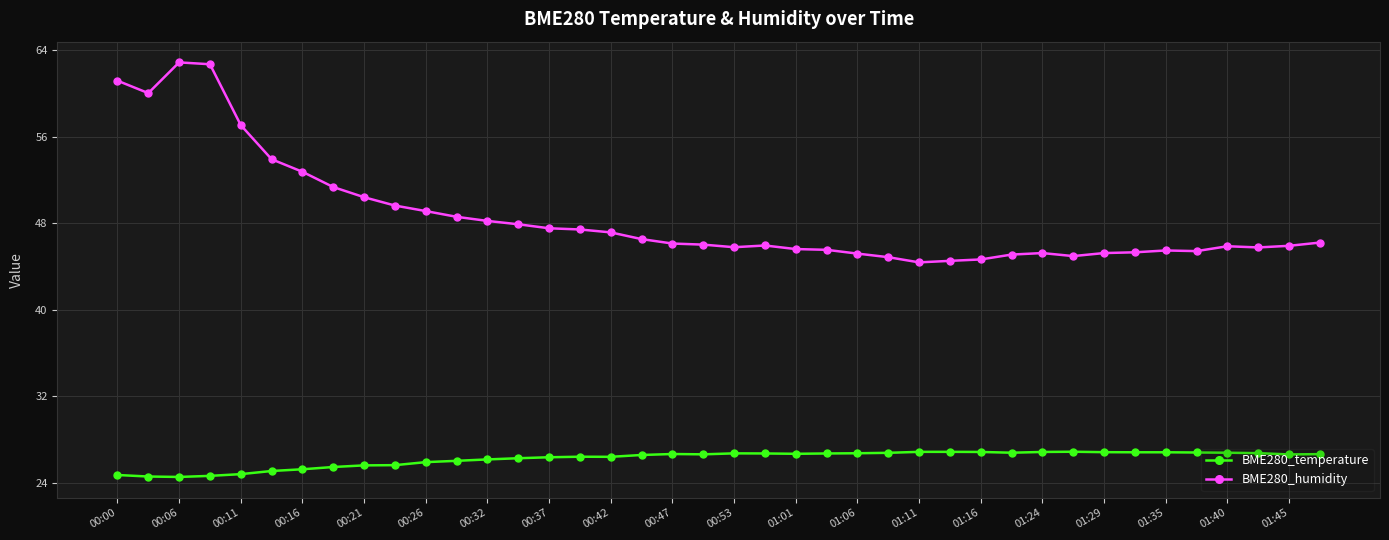

Which series has the largest total across all categories?

BME280_humidity